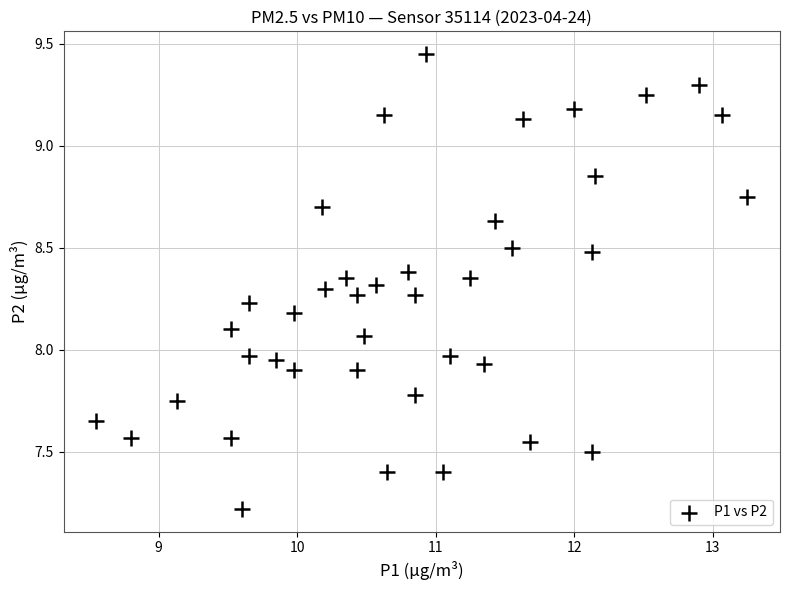

What is the range of Y values (max minus min)?

2.2